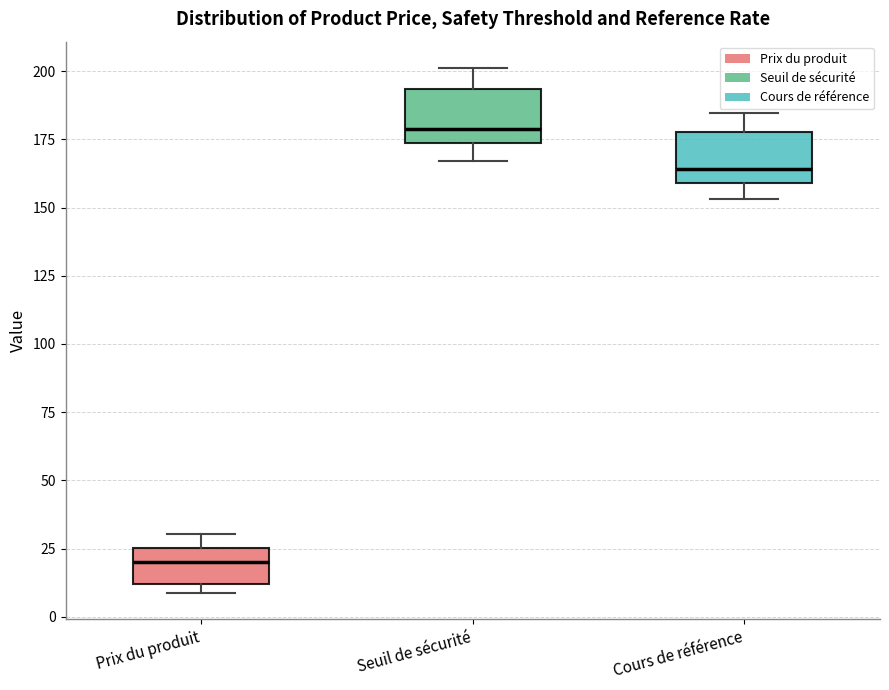

Where is the upper edge of the box for Seuil de sécurité on the y-axis? The values are not printed on the chart, so give them approximately, as read against the axis.

195